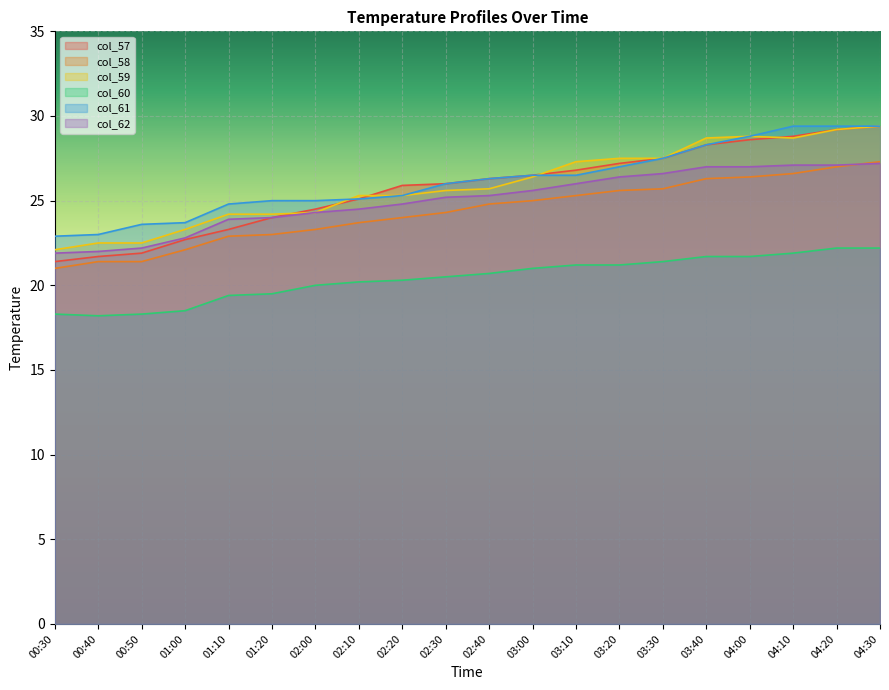

True or false: col_57 and col_61 intersect in this chart.

False